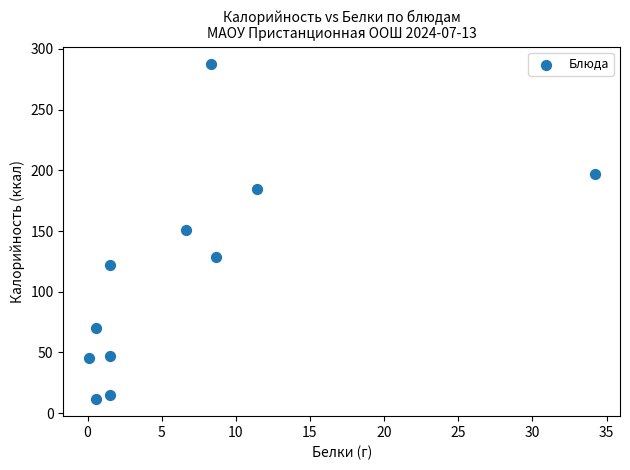

What is the average Y value?

114.6